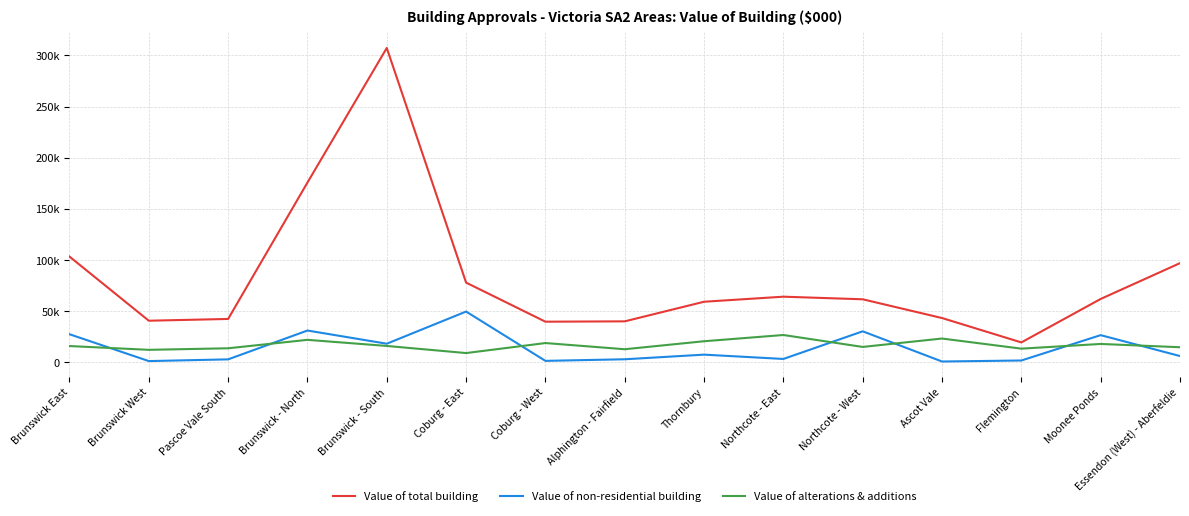

Which series has the largest range (max minus min)?

Value of total building